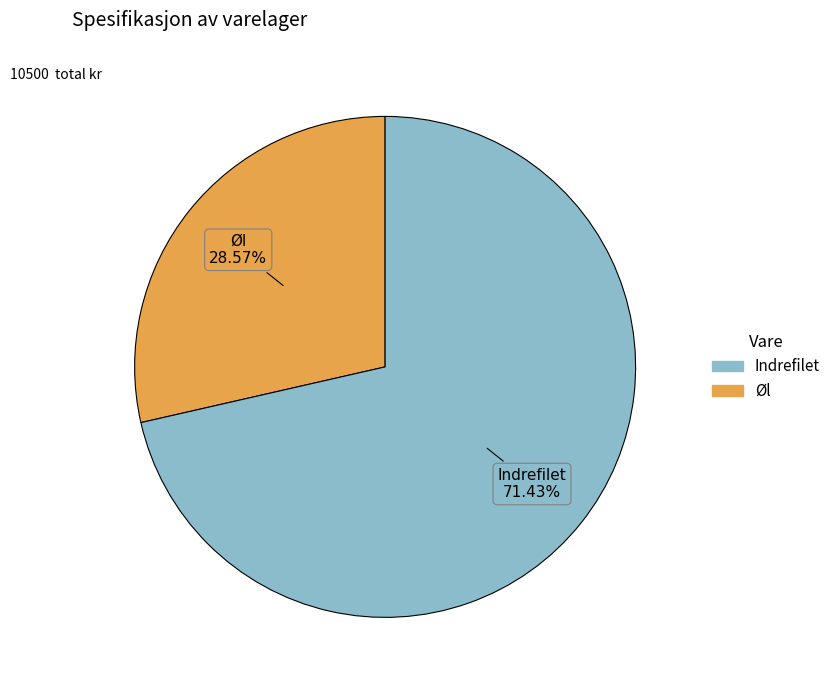

Is there any slice that represents more than half of the pie?

Yes